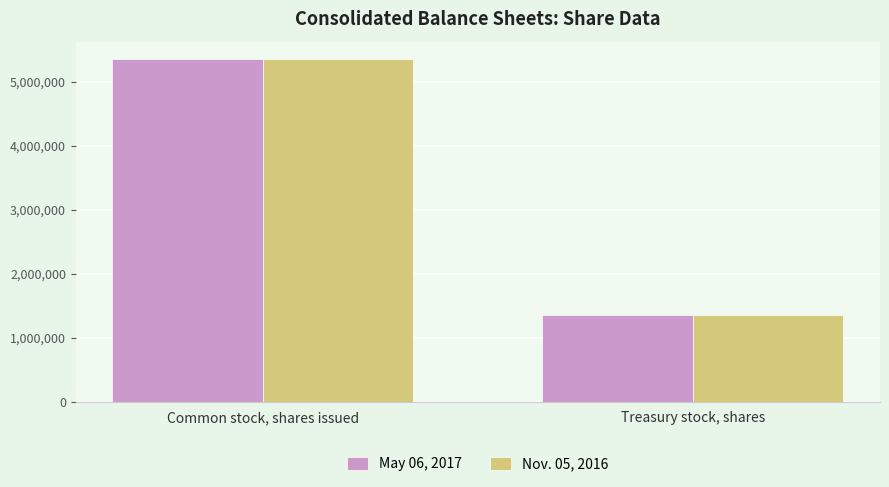

What is the label of the 2nd bar from the right?

Common stock, shares issued